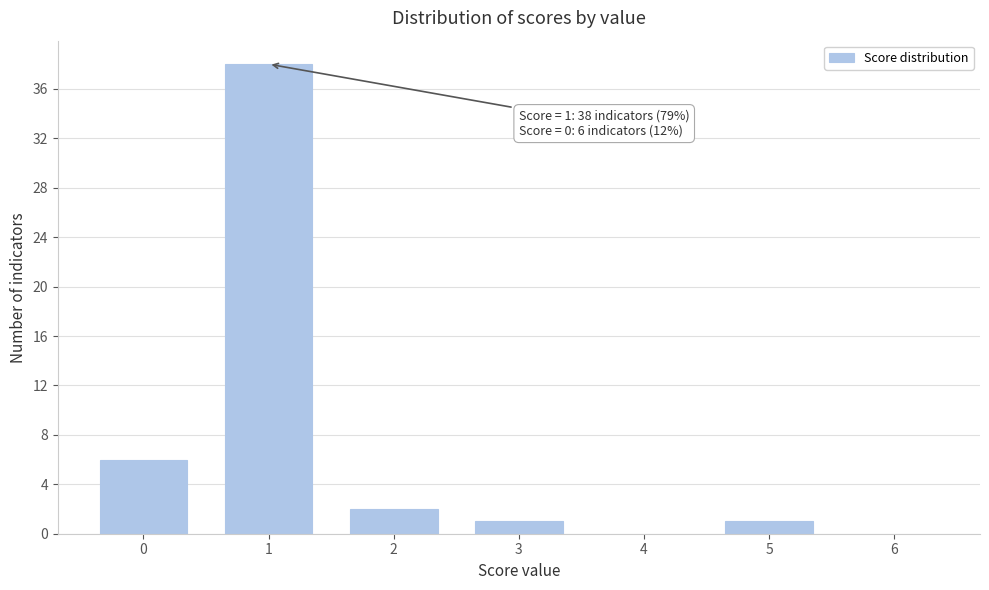

Reading right to left, list all the values displayed in this chart.

6=0	5=1	4=0	3=1	2=2	1=38	0=6